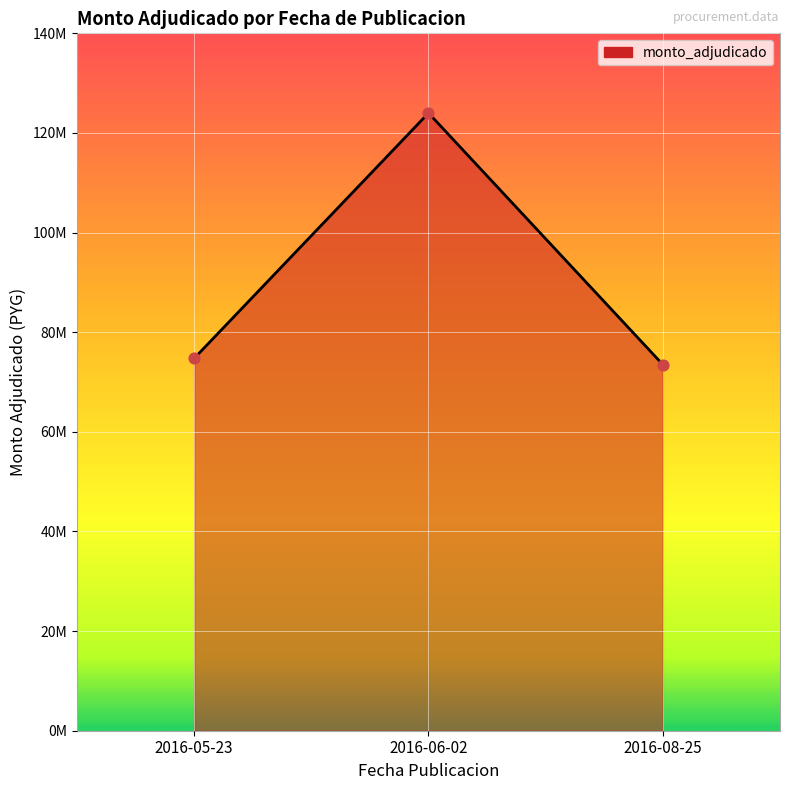

Which has a higher value, 2016-05-23 or 2016-08-25?

2016-05-23